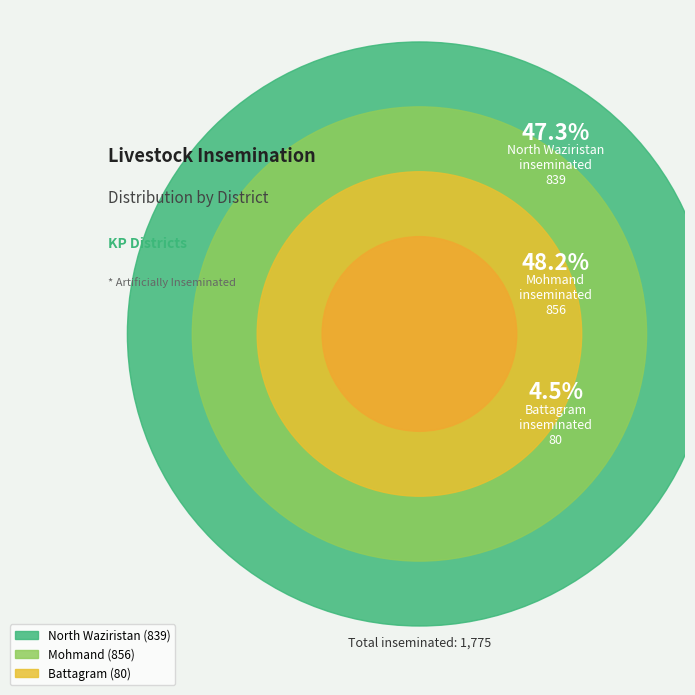

What percentage is the North Waziristan slice, to the nearest percent?

47%